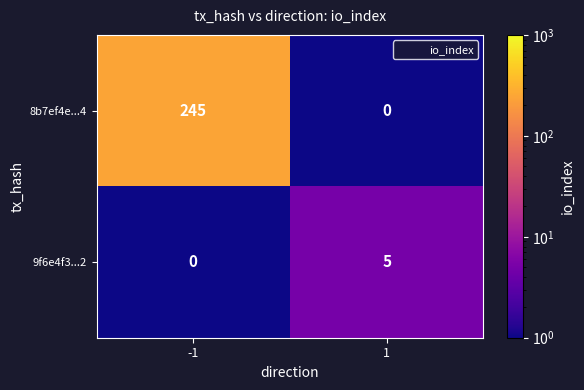

Reading left to right, list all the values displayed in this chart.

8b7ef4e...4: -1=245	1=0
9f6e4f3...2: -1=0	1=5